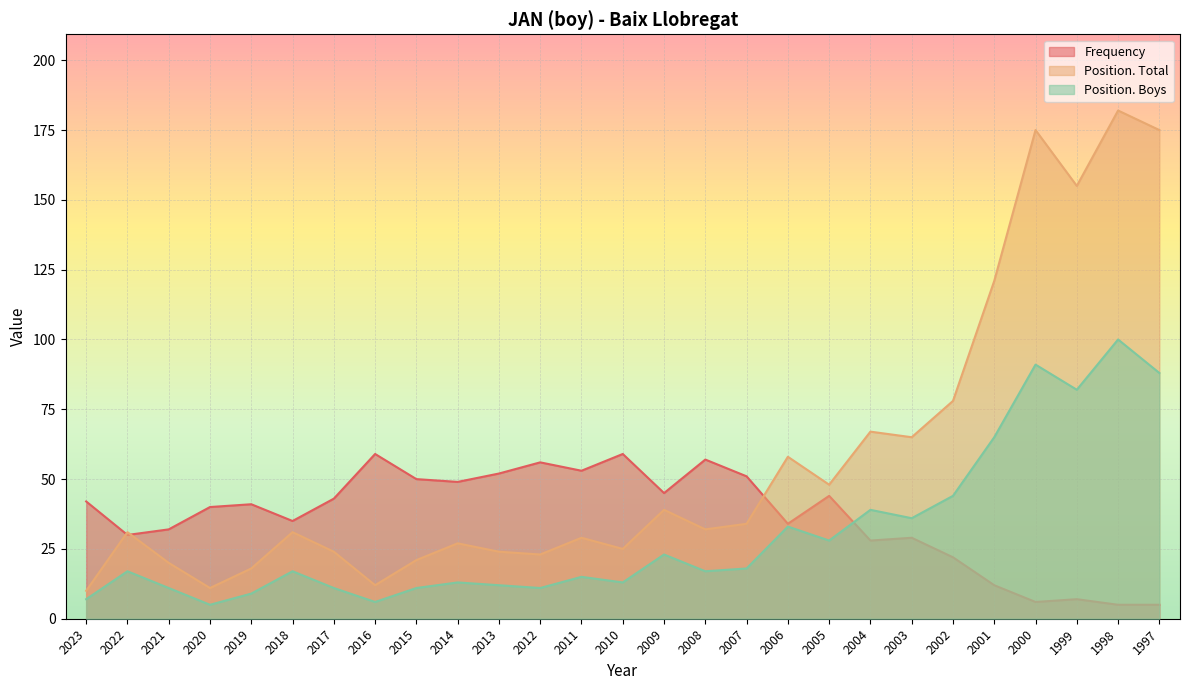

What are all the series names shown in the legend?

Frequency, Position. Total, Position. Boys